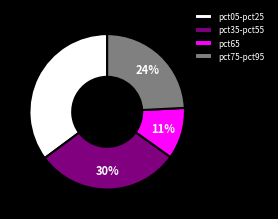

To the nearest percent, what is the average slice percentage?

25%